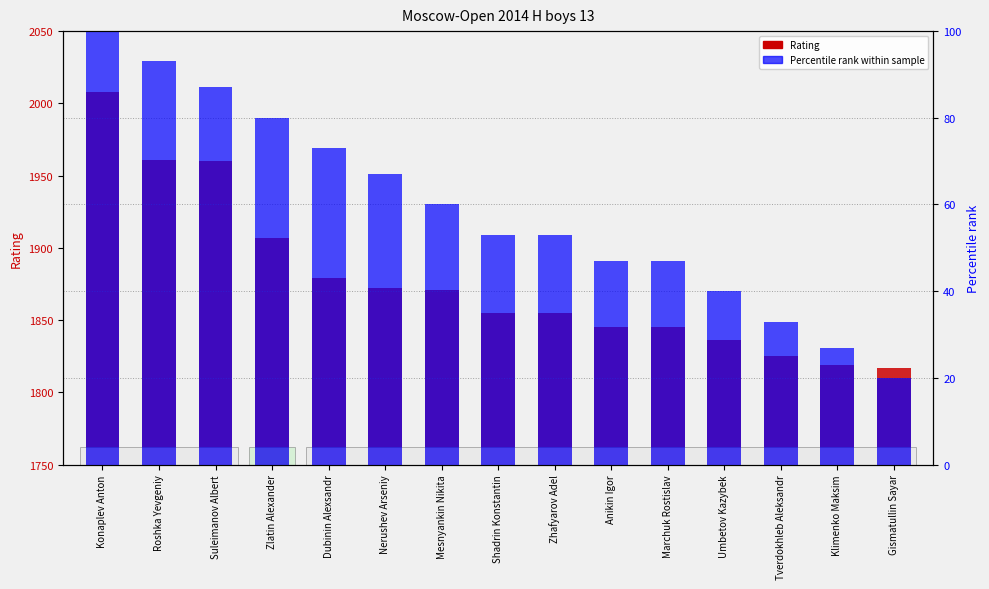

Count the number of categories in the chart.

15